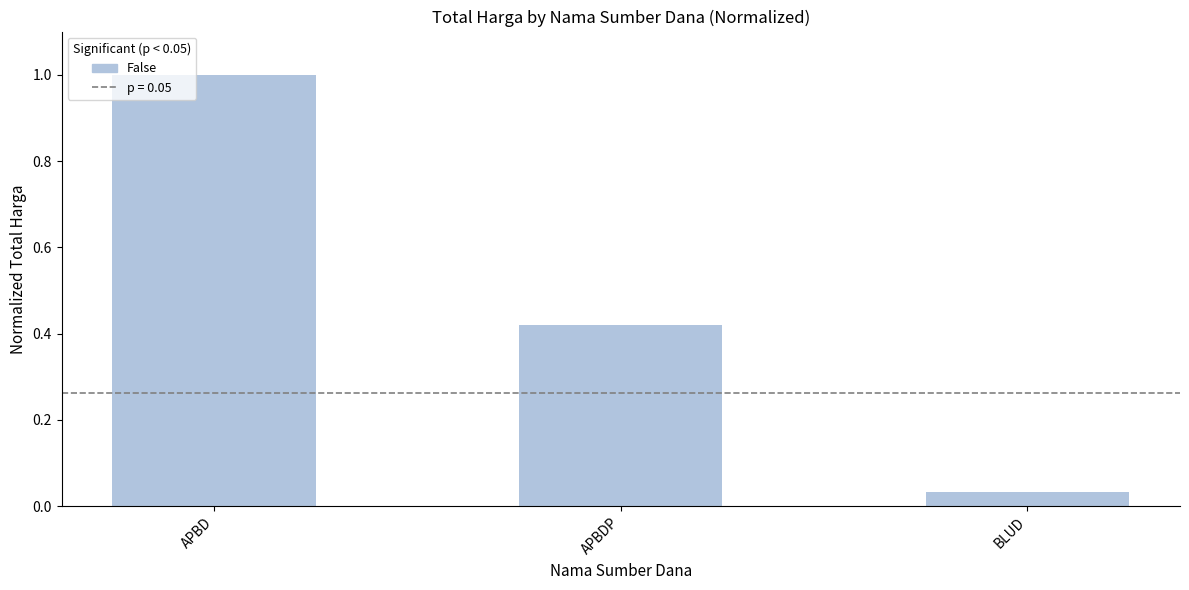

What is the change in value from APBD to APBDP?

-0.6